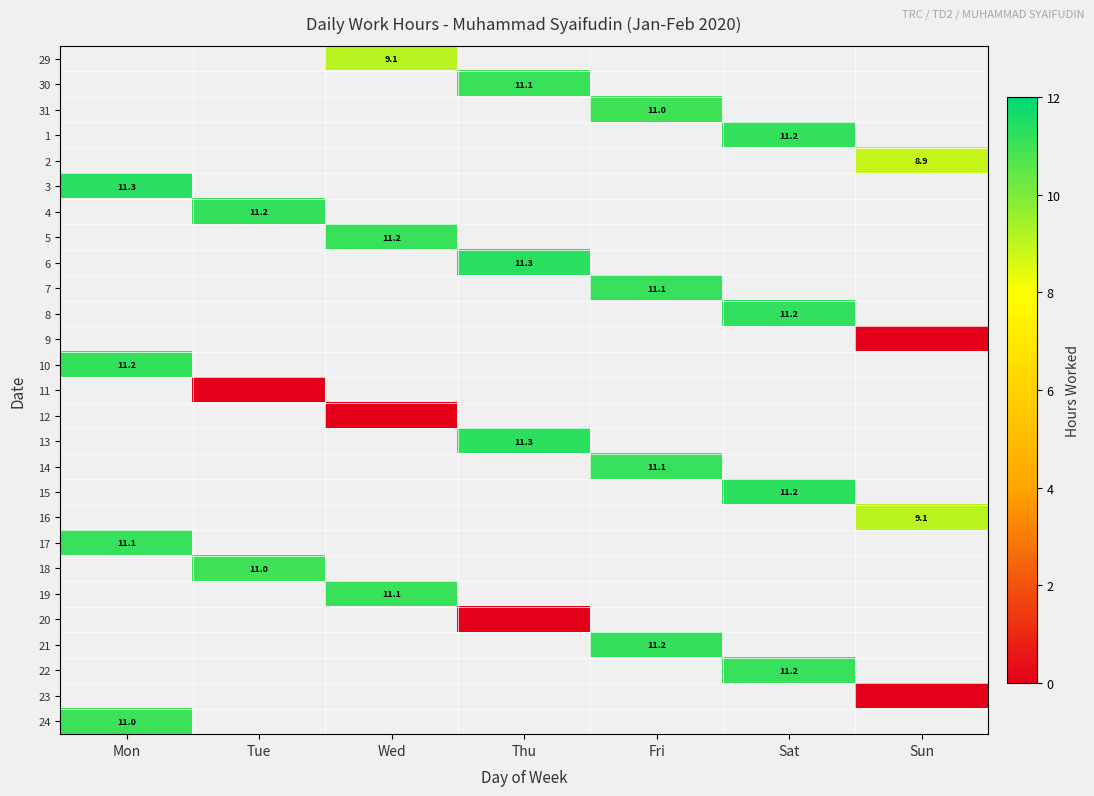

Which label corresponds to the largest value in the chart?

Thu